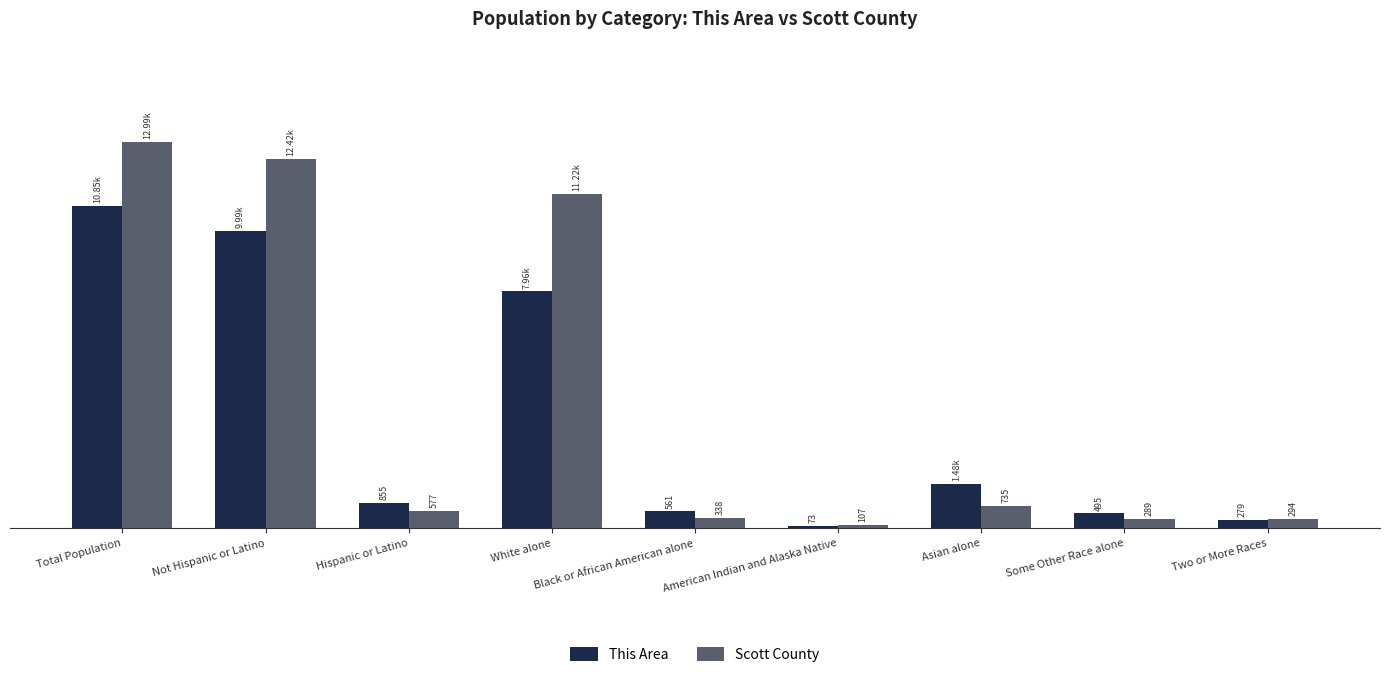

Where is Scott County nearest to the value 6550?

White alone